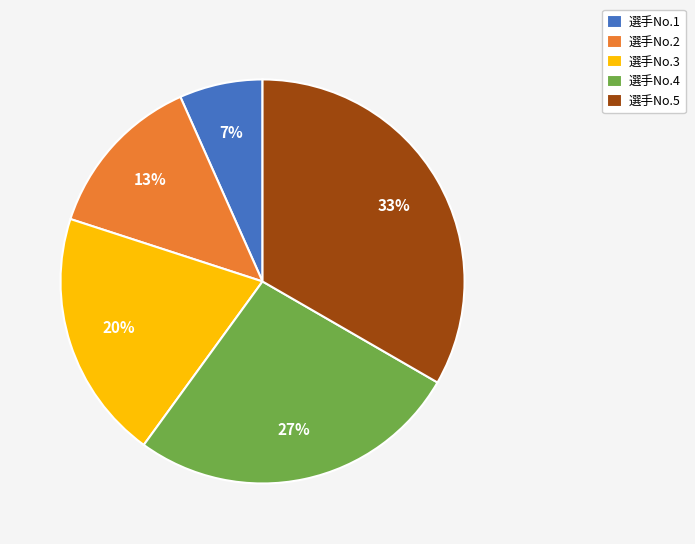

Which slice is the smallest?

選手No.1